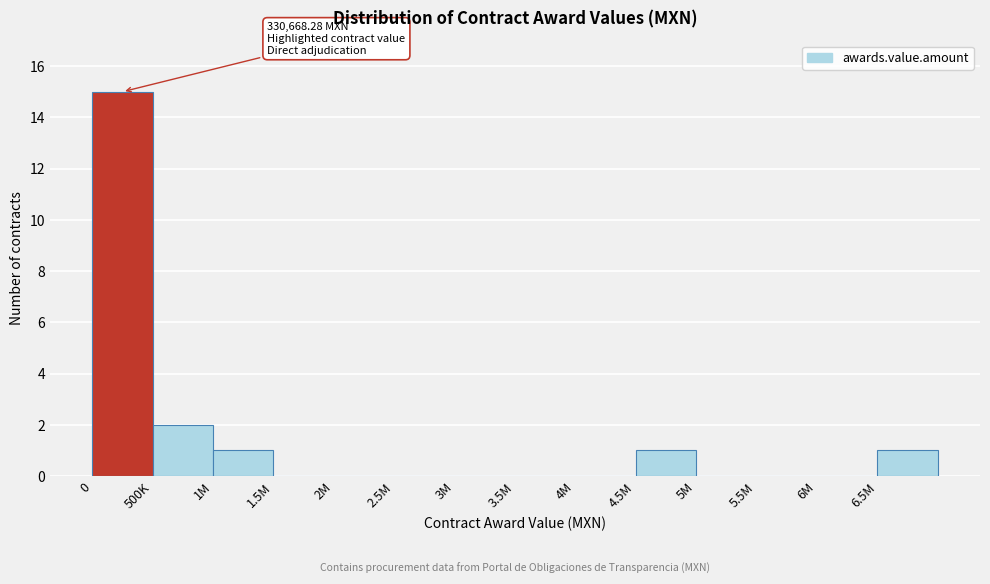

Reading left to right, what are all the values shown in this chart?

0=15	500K=2	1M=1	1.5M=0	2M=0	2.5M=0	3M=0	3.5M=0	4M=0	4.5M=1	5M=0	5.5M=0	6M=0	6.5M=1